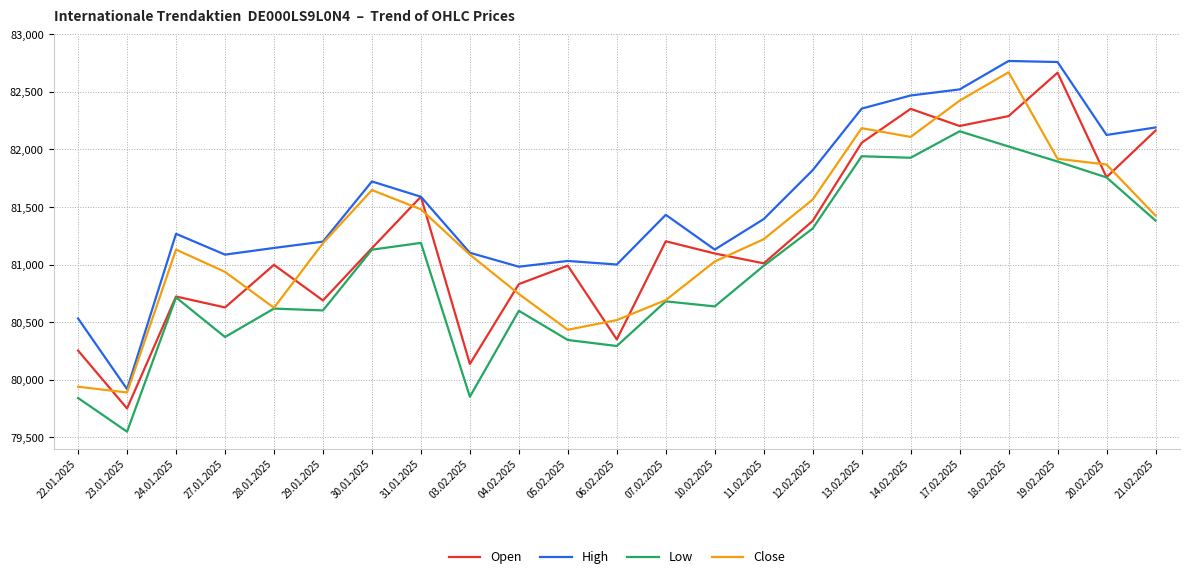

What is the total value across all series at 19.02.2025?

329241